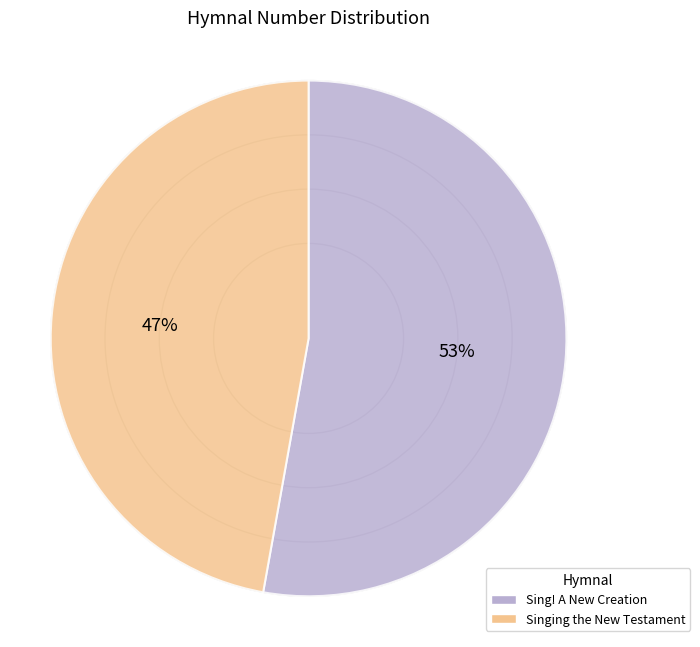

Is the sum of Sing! A New Creation and Singing the New Testament greater than half?

Yes